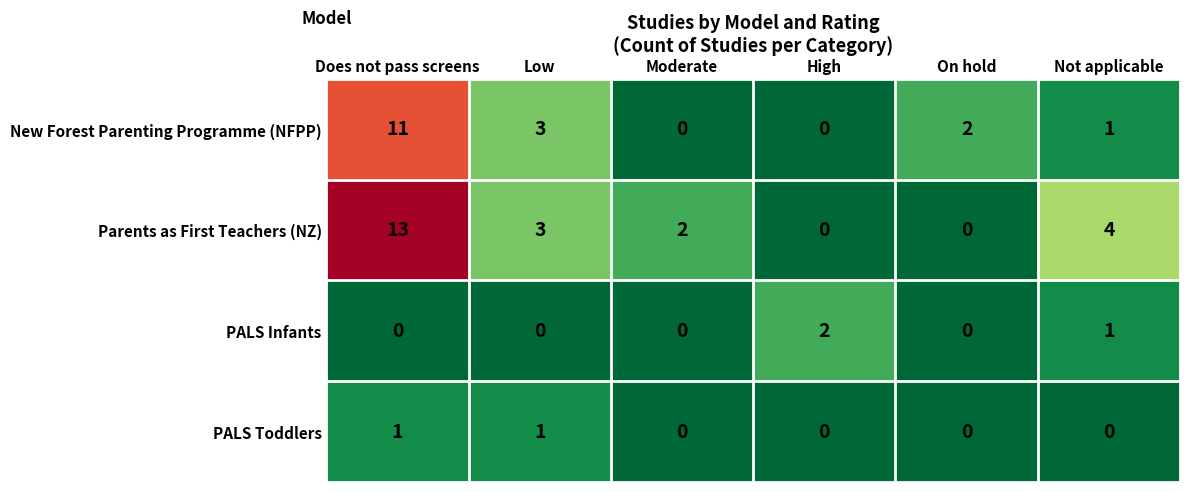

Reading left to right, list all the values displayed in this chart.

New Forest Parenting Programme (NFPP): 11	3	0	0	2	1
Parents as First Teachers (NZ): 13	3	2	0	0	4
PALS Infants: 0	0	0	2	0	1
PALS Toddlers: 1	1	0	0	0	0